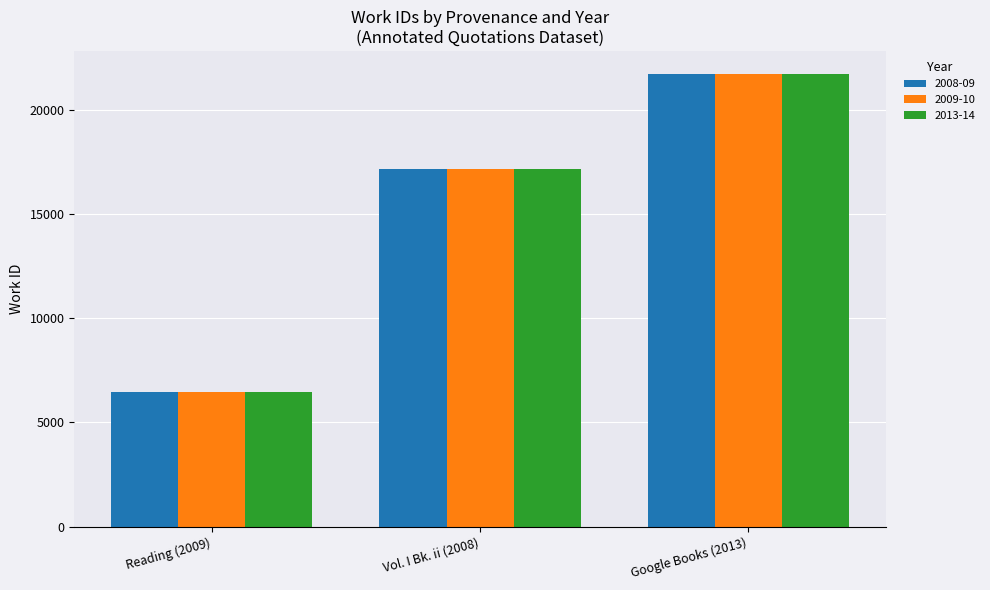

At which category is the sum across all series the highest?

Google Books (2013)